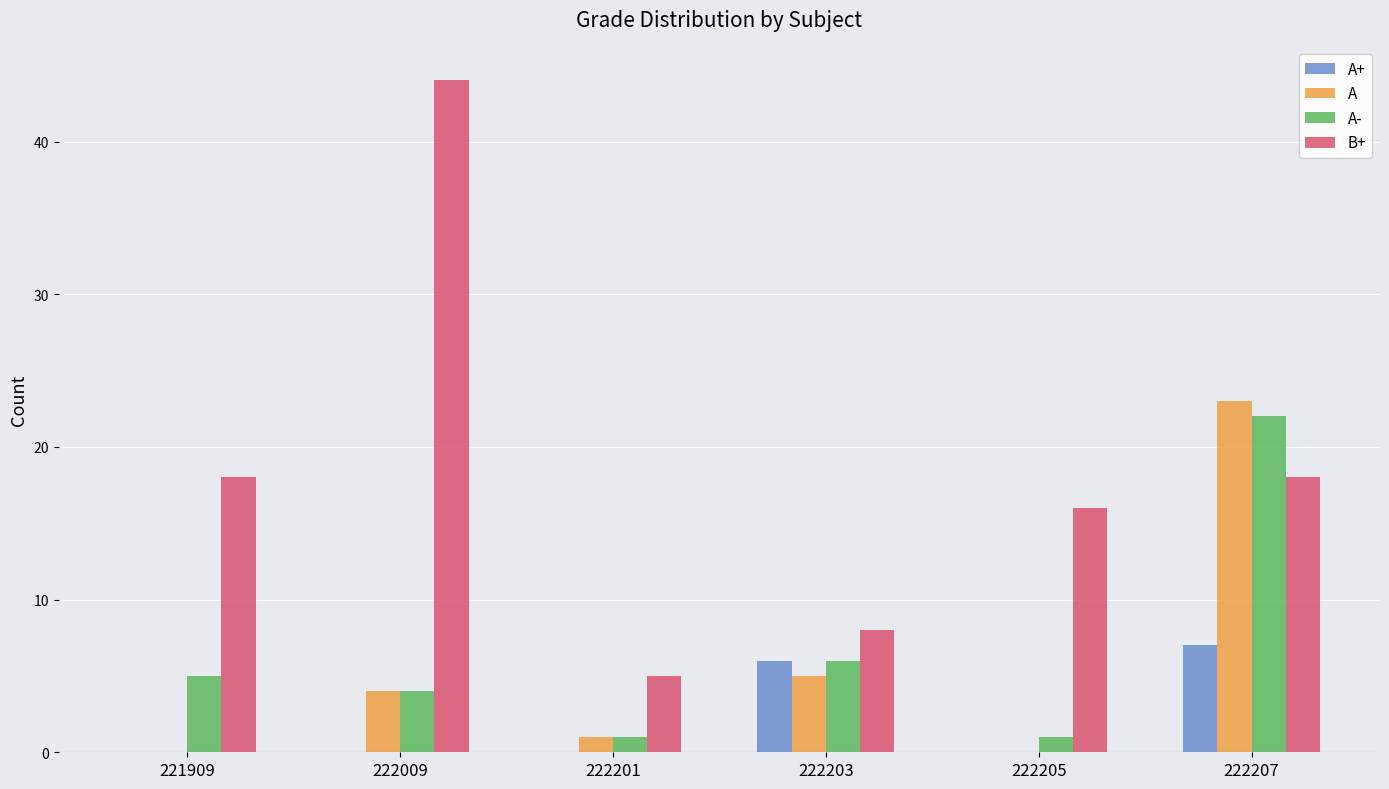

What is the average value of the B+ series?

18